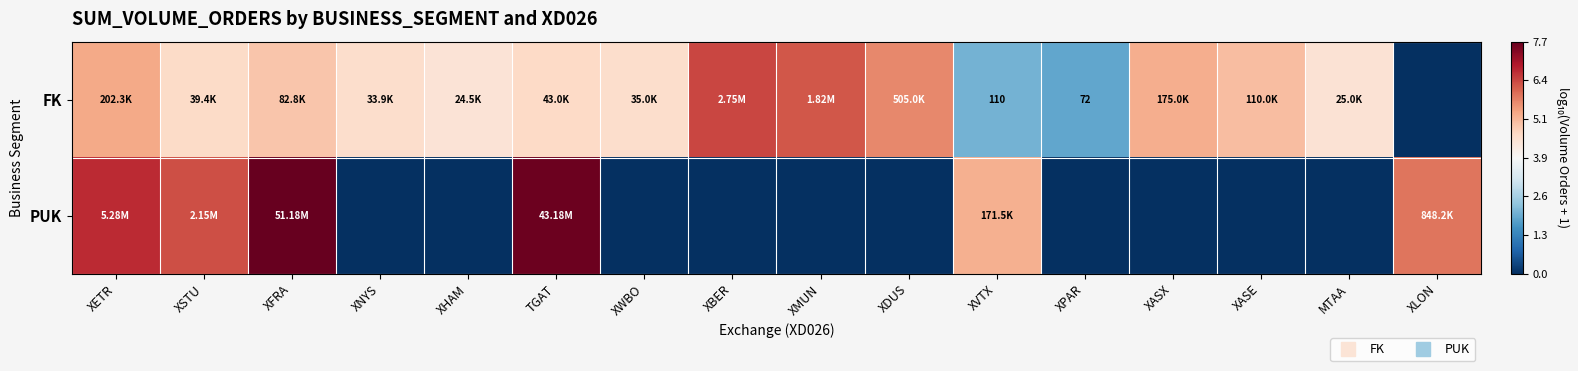

What is the difference between the maximum and minimum values in the FK series?

6.4